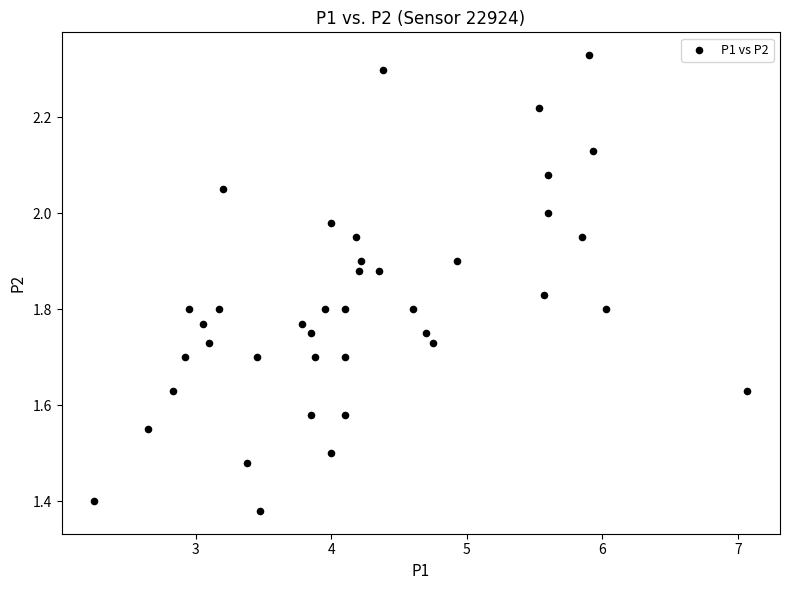

What is the range of X values (max minus min)?

4.8